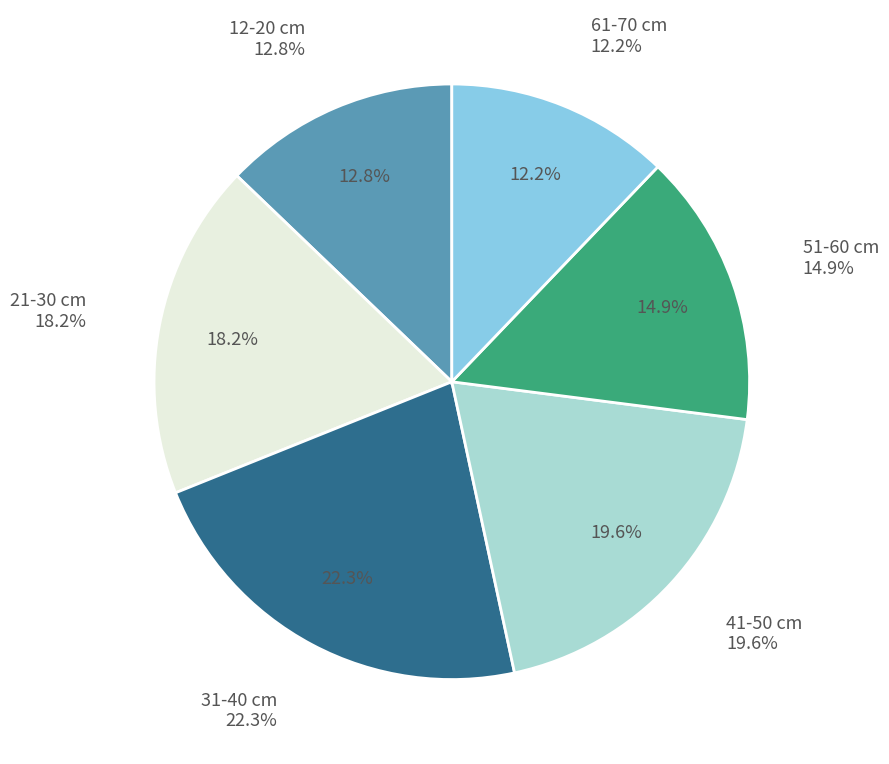

Count the number of slices in the pie.

6